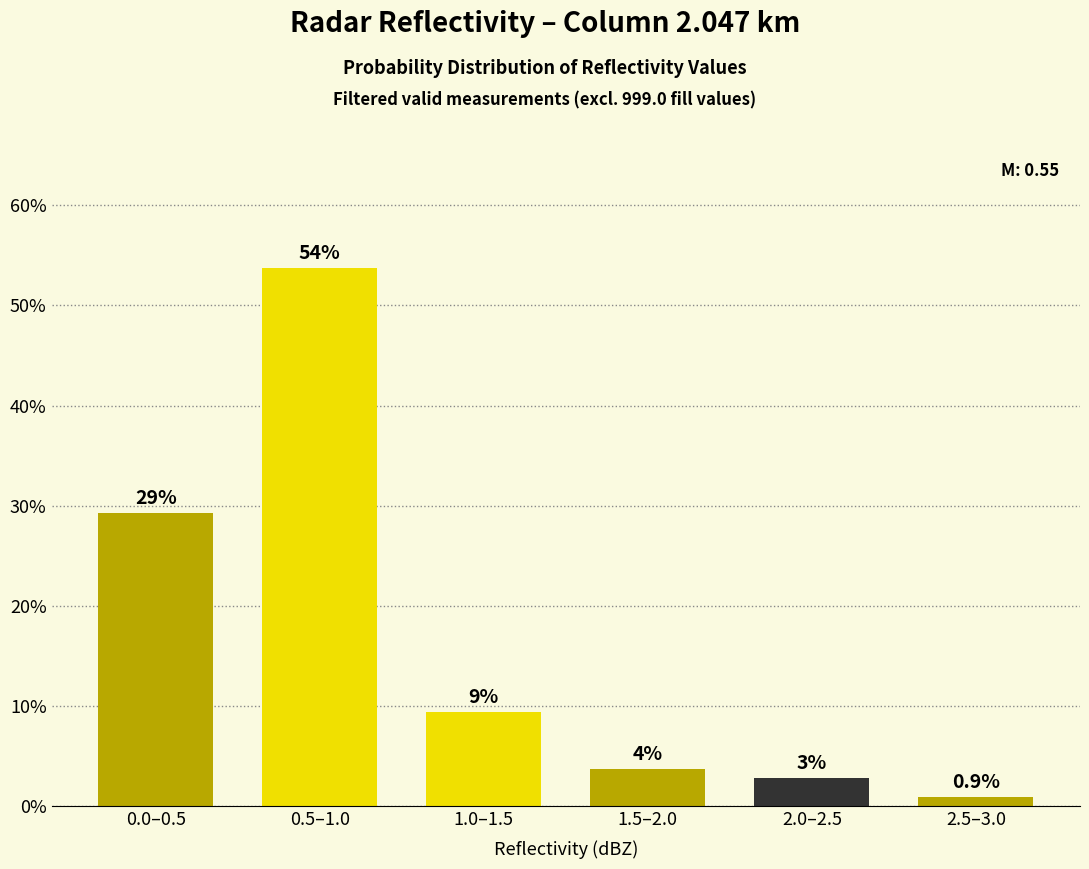

Are the bars horizontal?

No